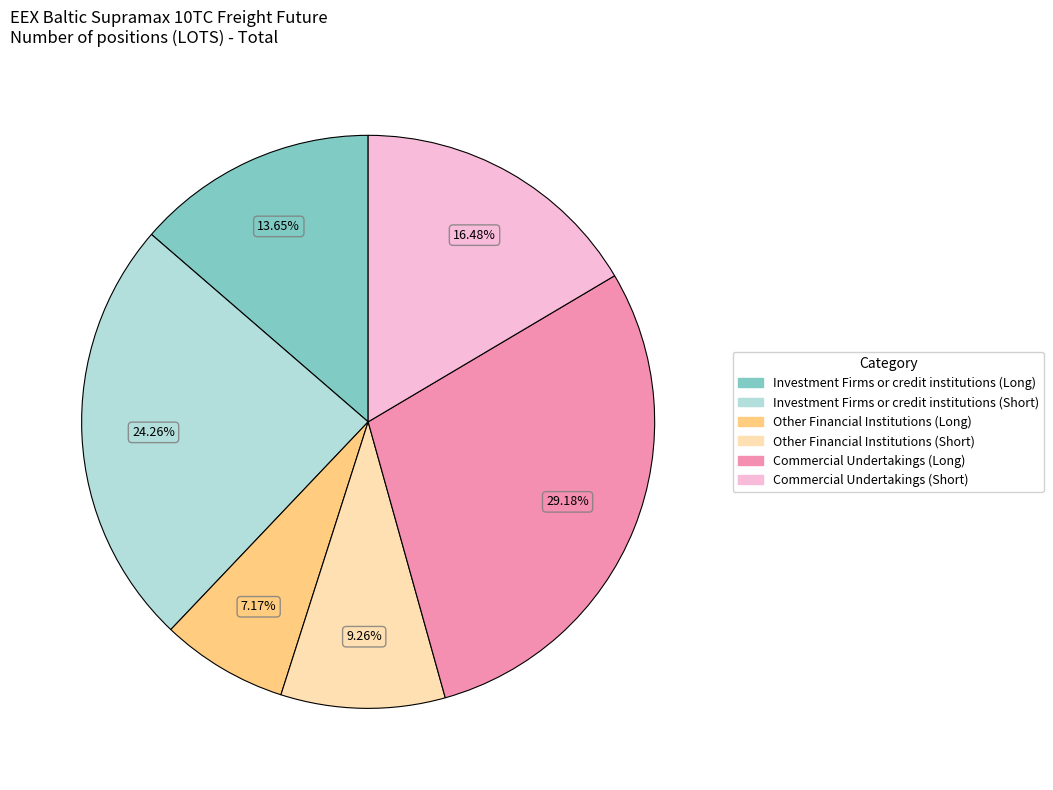

What portion of the pie excludes Commercial Undertakings (Short)?

83.5%